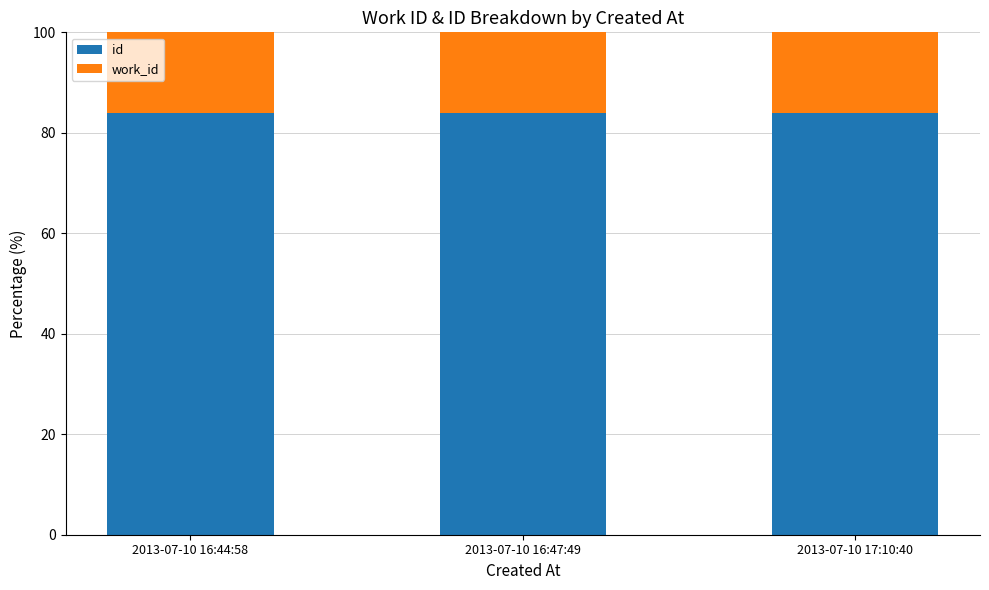

What is the total value across all series at 2013-07-10 16:47:49?

100.0